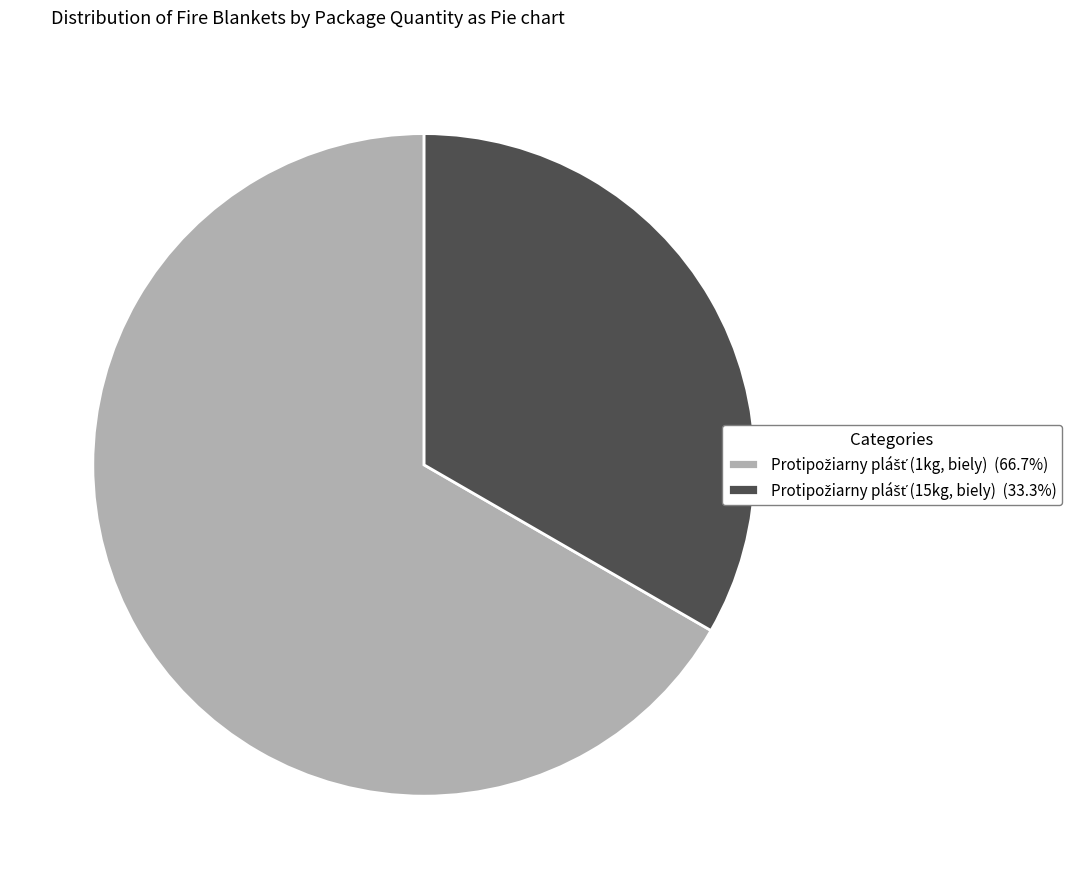

Is there a majority slice in this chart?

Yes